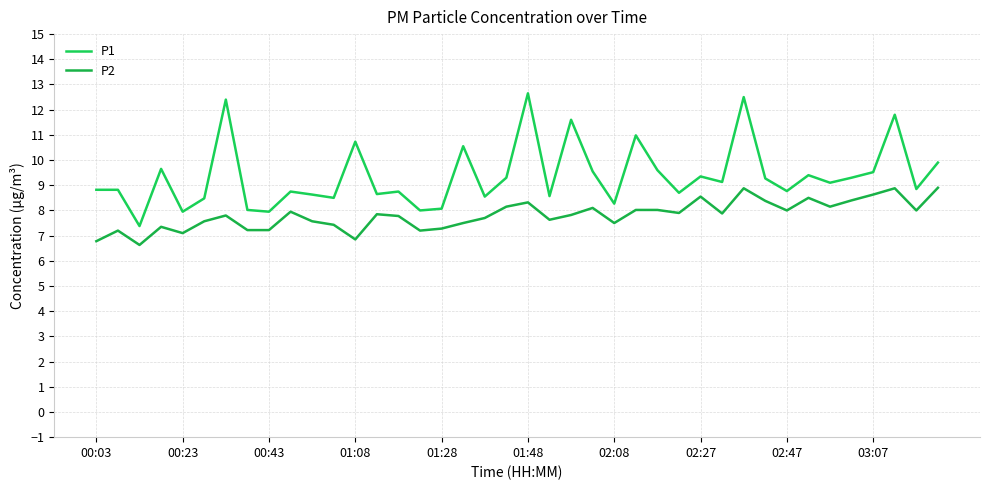

How many lines are shown in the chart?

2